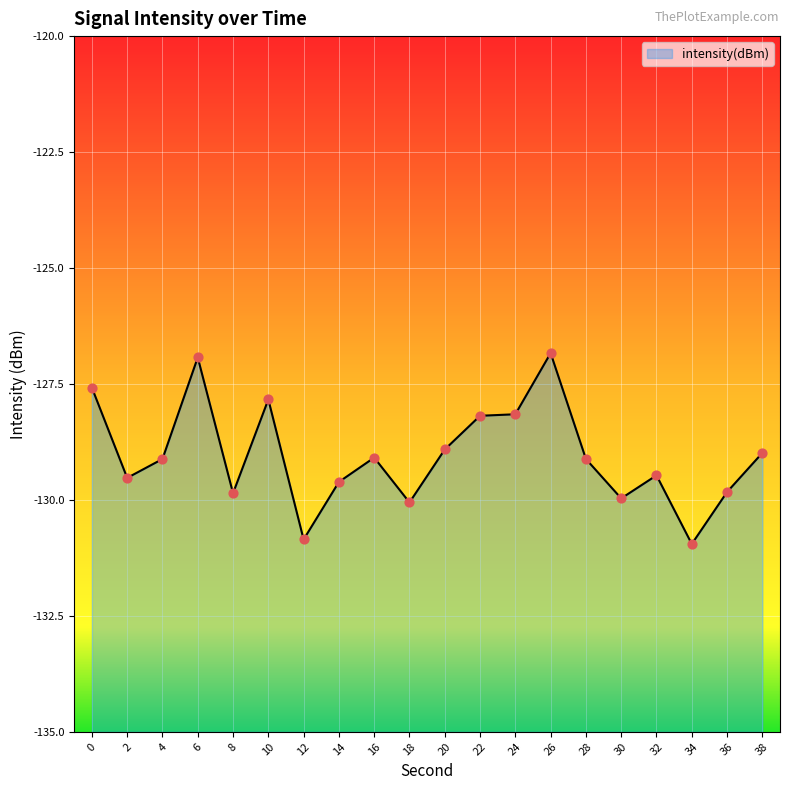

What is the change in value from 8 to 20?

+0.9